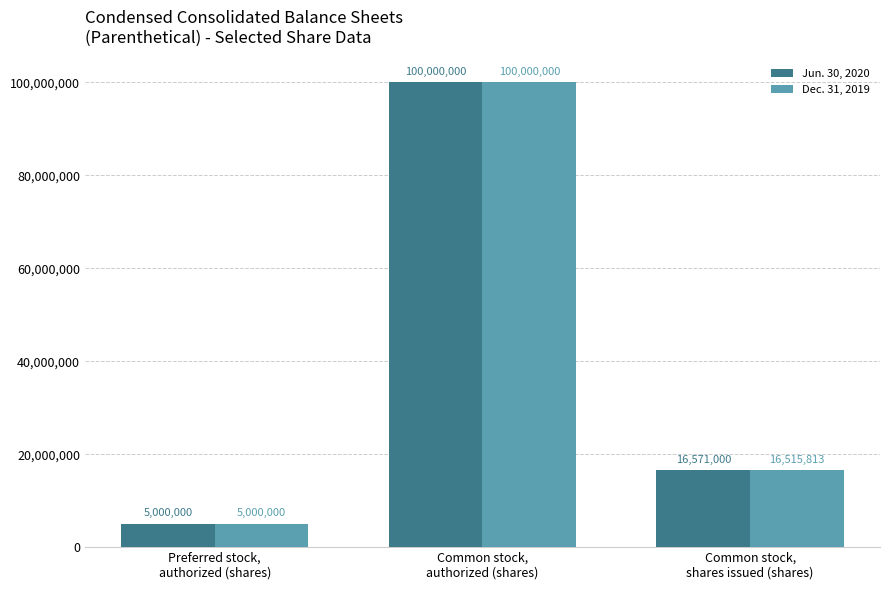

Reading right to left, list all the values displayed in this chart.

Jun. 30, 2020: 16571000	100000000	5000000
Dec. 31, 2019: 16515813	100000000	5000000